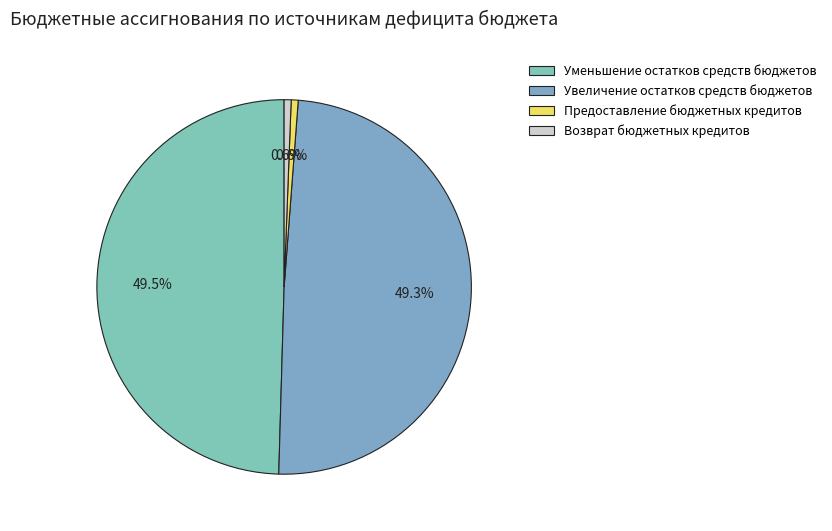

What percentage is the Уменьшение остатков средств бюджетов slice, to the nearest percent?

50%